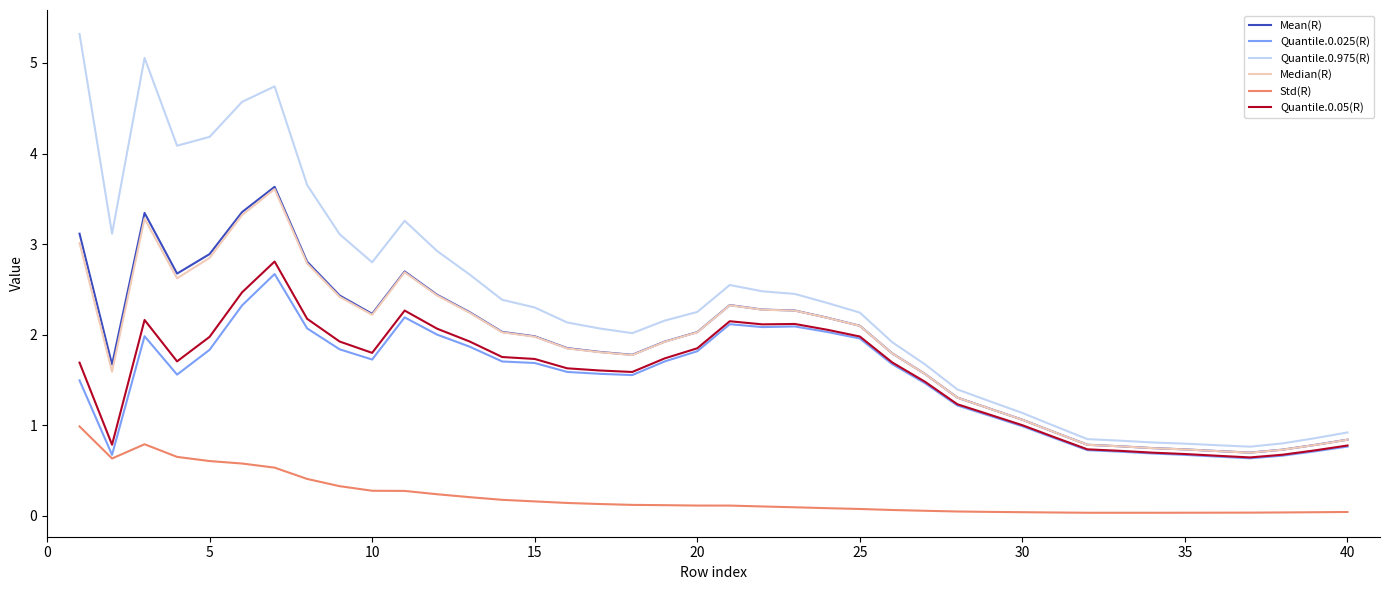

Which series has the widest spread of values?

Quantile.0.975(R)